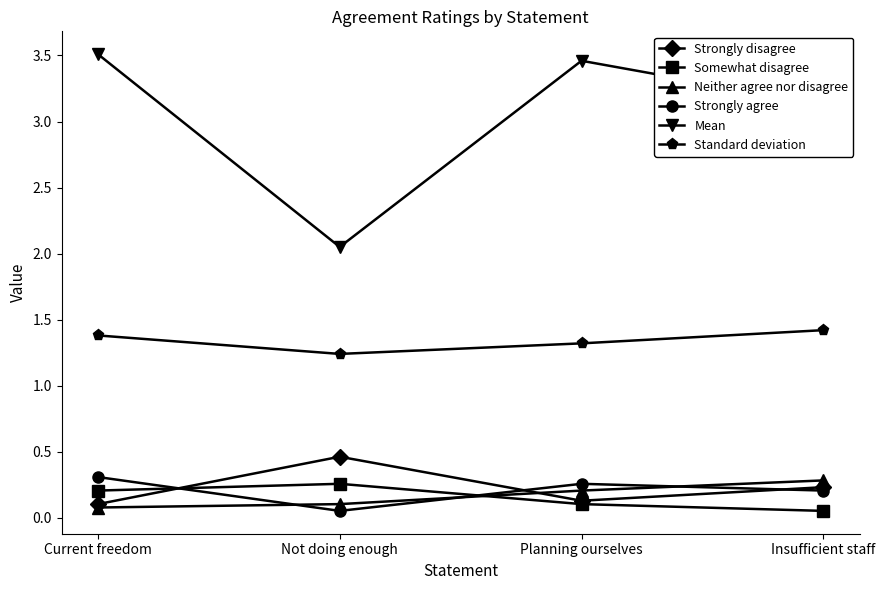

True or false: Mean and Strongly disagree cross at least once.

False